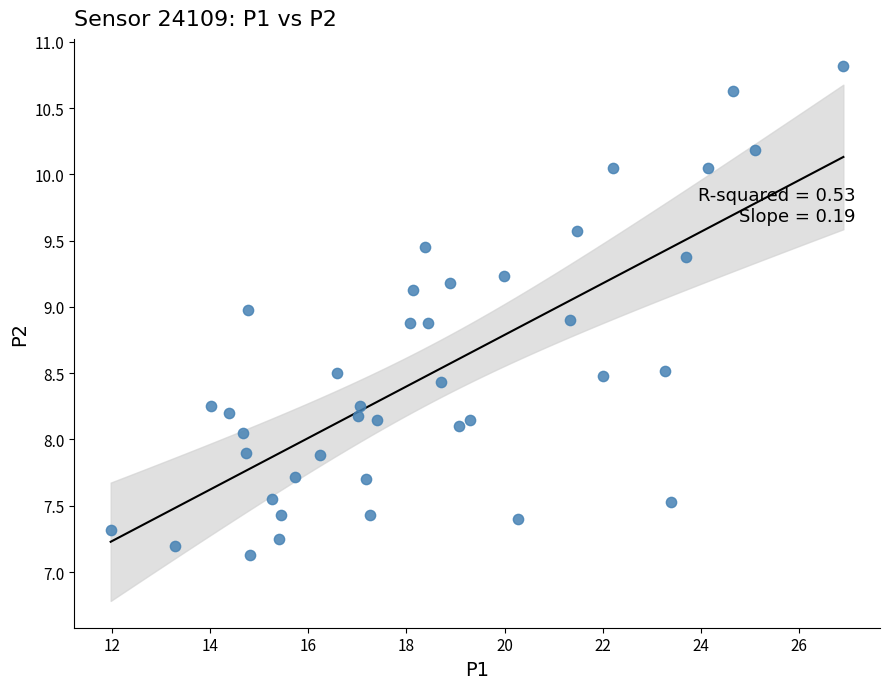

What is the range of X values (max minus min)?

14.9